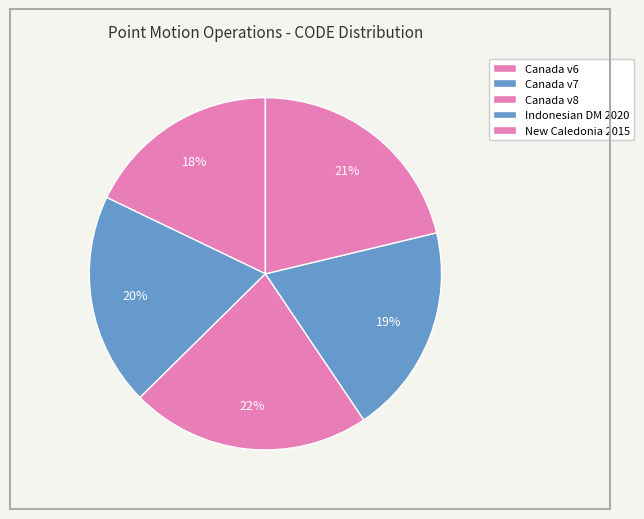

How many segments does this pie chart have?

5